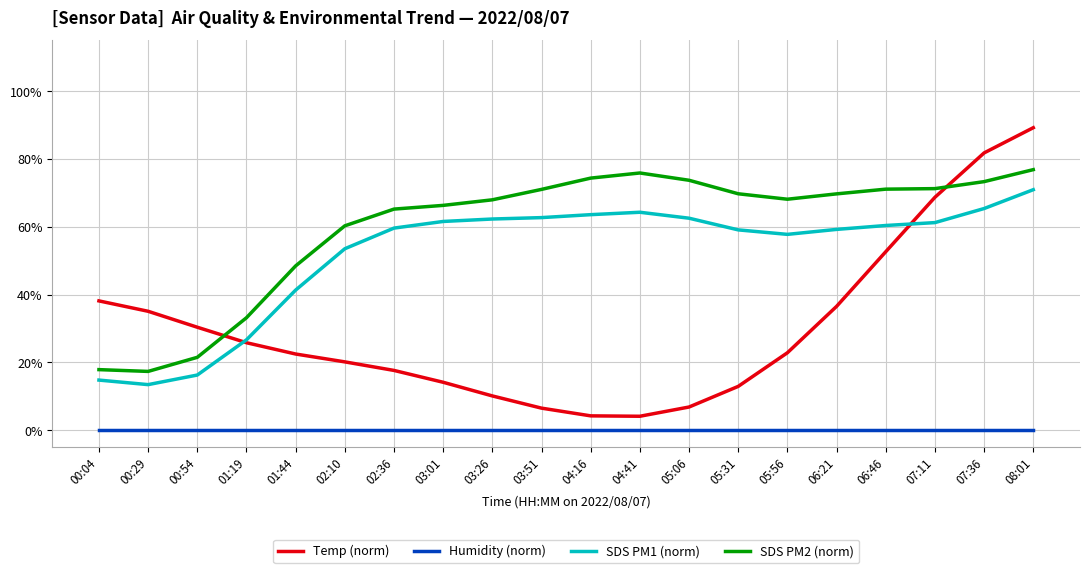

Does the chart have visible grid lines?

Yes